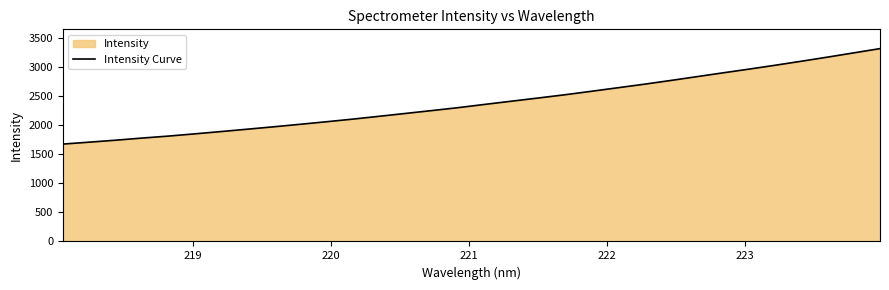

What is the difference between the second highest and minimum values?

1572.0